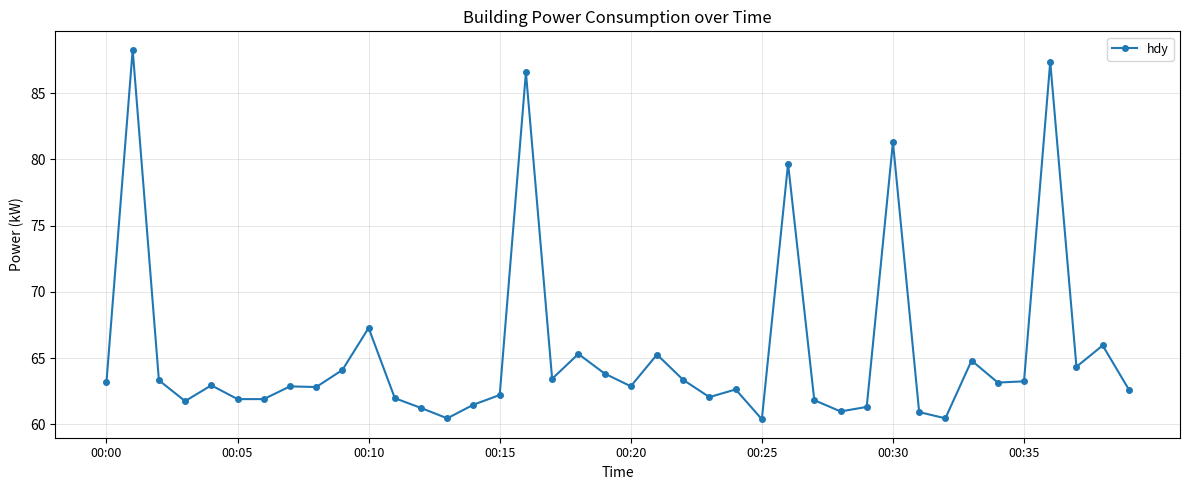

What is the value of the 10th point from the left?

64.1